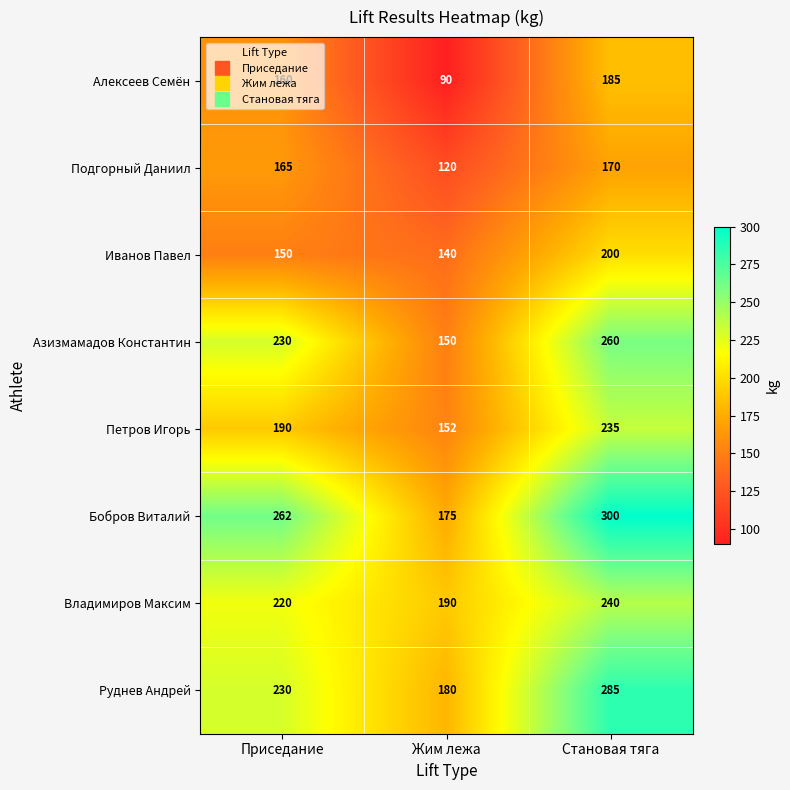

Which series has the largest total across all categories?

Бобров Виталий